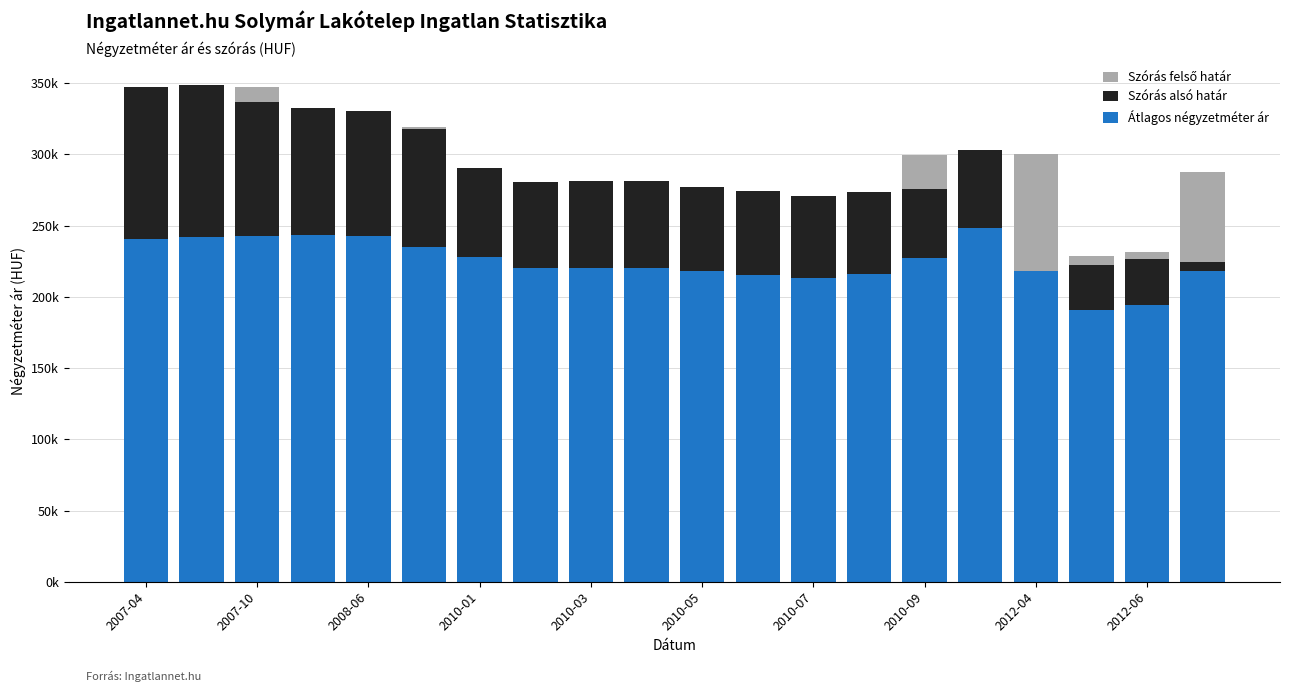

What is the spread (max minus min) of values at 2012-04?

84308